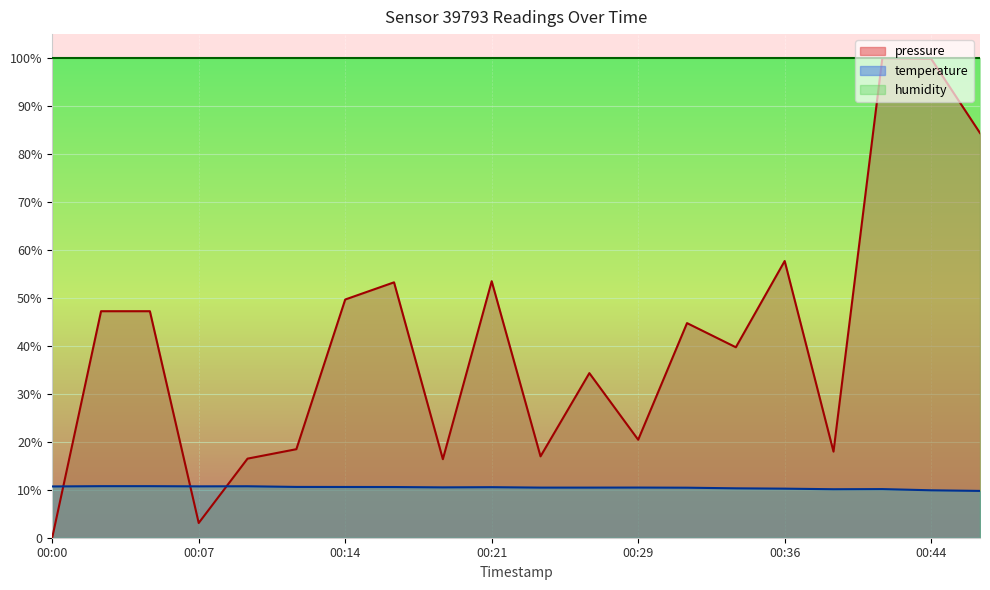

At how many categories does at least one series exceed 53?

6